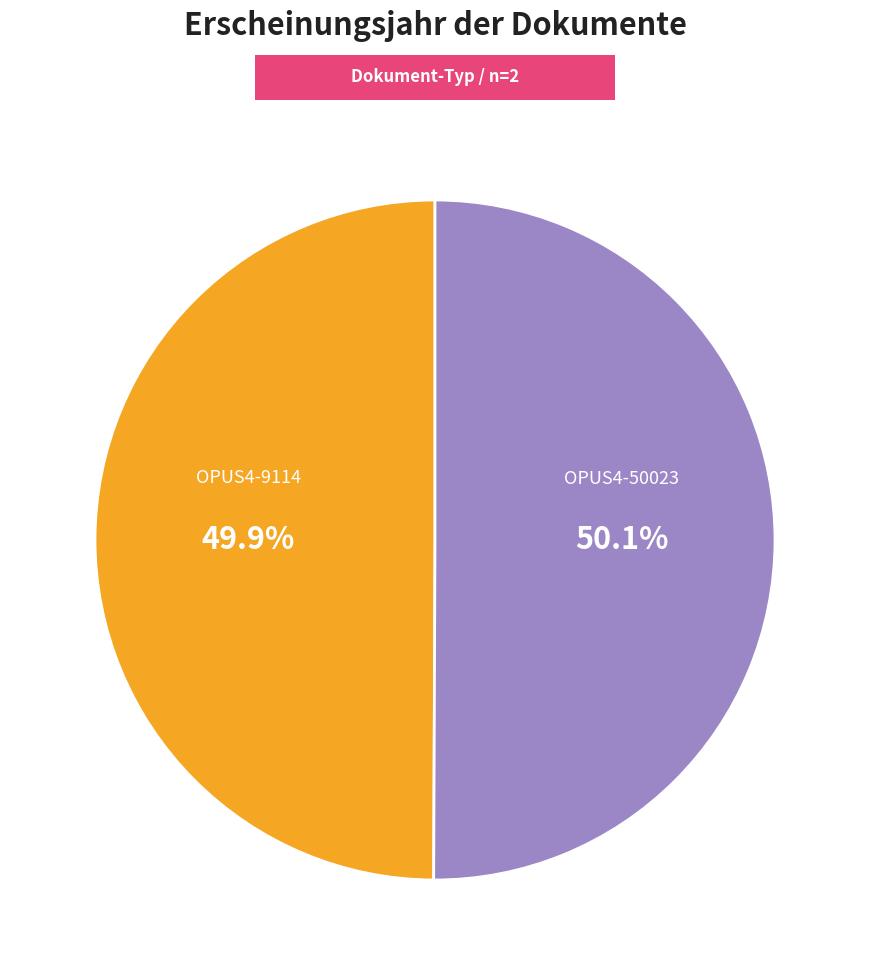

Is there any slice that represents more than half of the pie?

Yes